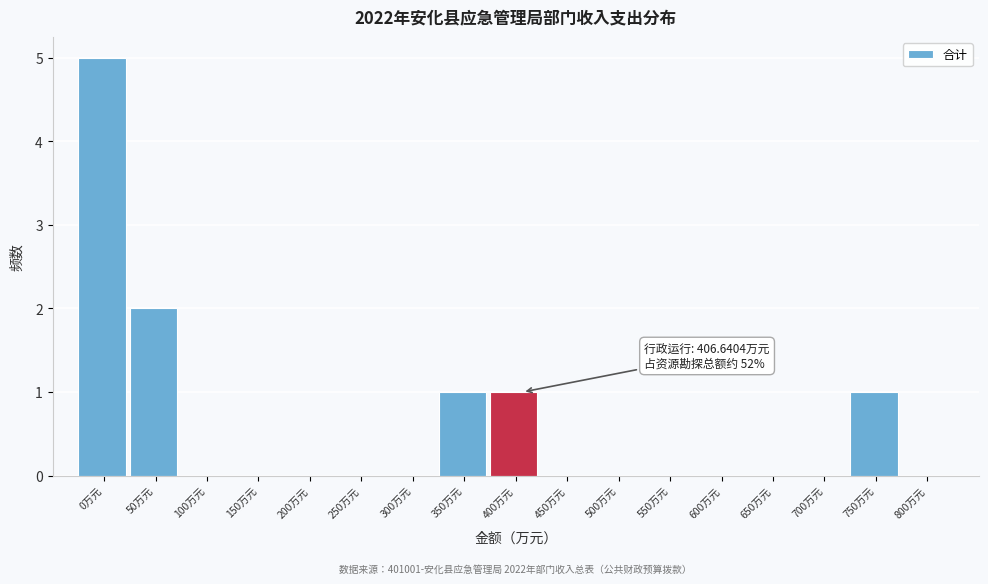

Reading right to left, list all the values displayed in this chart.

800万元=0	750万元=1	700万元=0	650万元=0	600万元=0	550万元=0	500万元=0	450万元=0	400万元=1	350万元=1	300万元=0	250万元=0	200万元=0	150万元=0	100万元=0	50万元=2	0万元=5